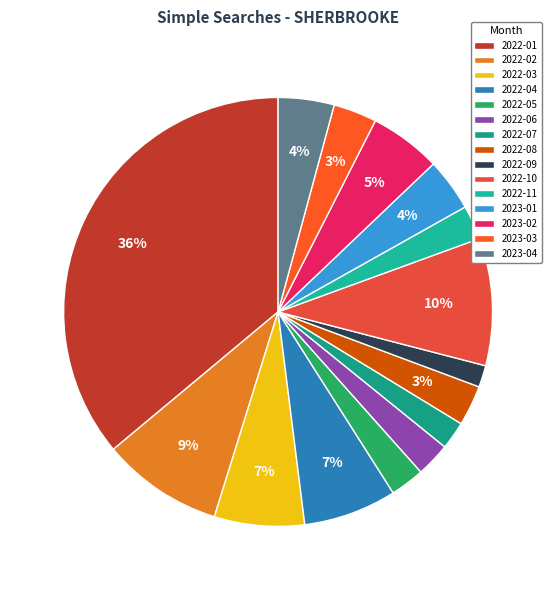

Count the number of slices in the pie.

15